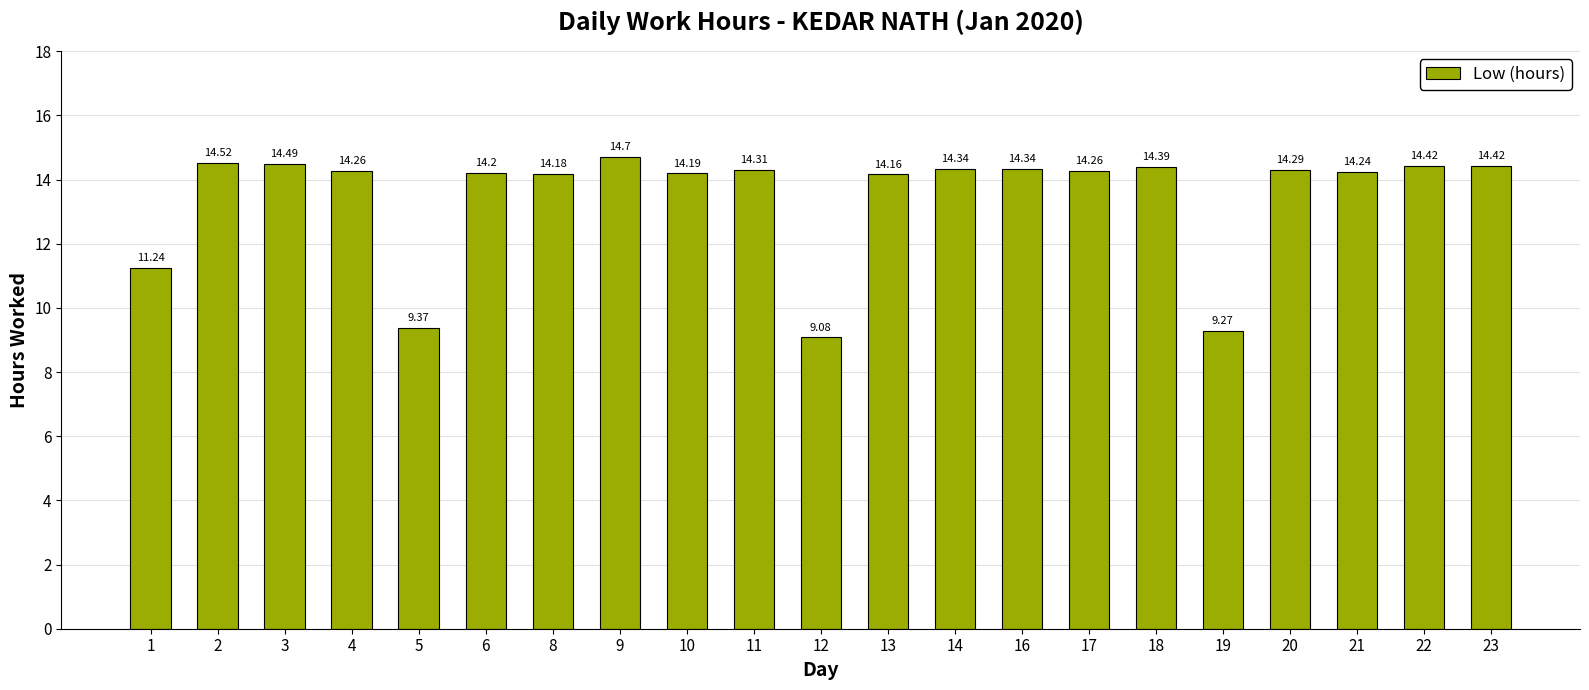

What is the greatest value displayed?

14.7